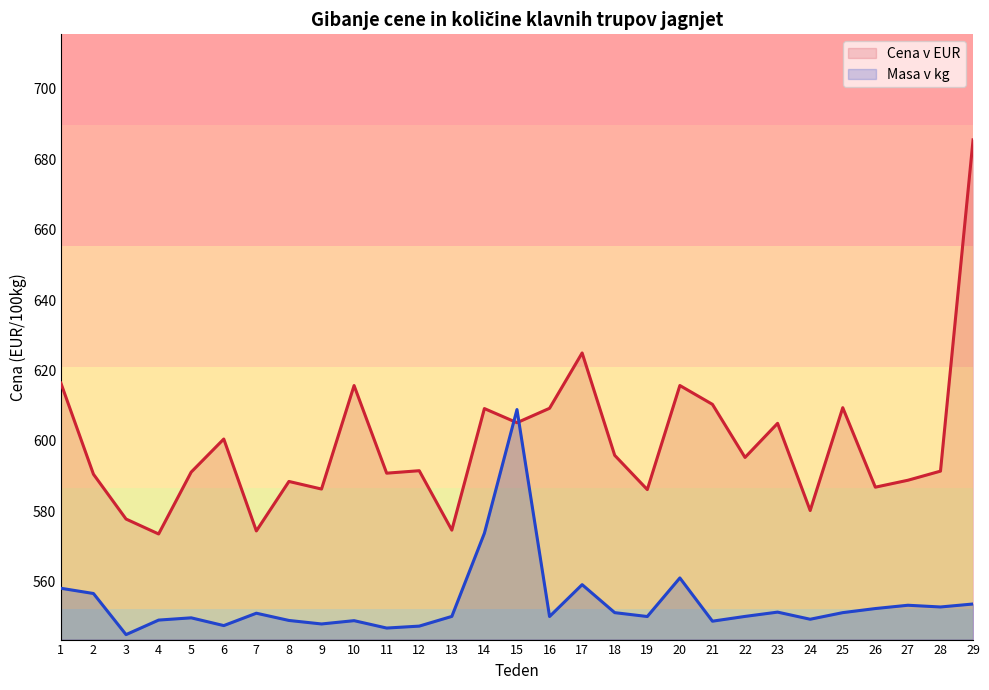

How many values in the Cena v EUR series are below 591?

12